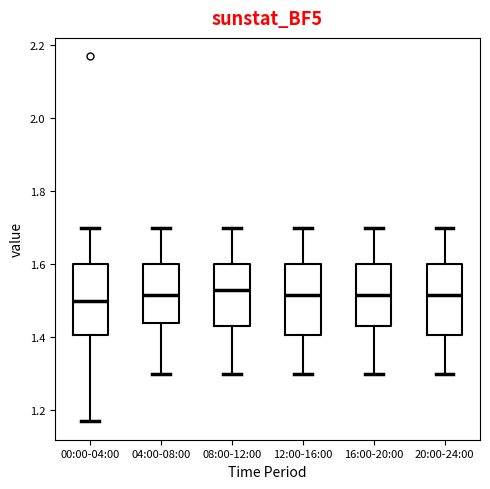

Where is the upper edge of the box for 04:00-08:00 on the y-axis? The values are not printed on the chart, so give them approximately, as read against the axis.

1.60